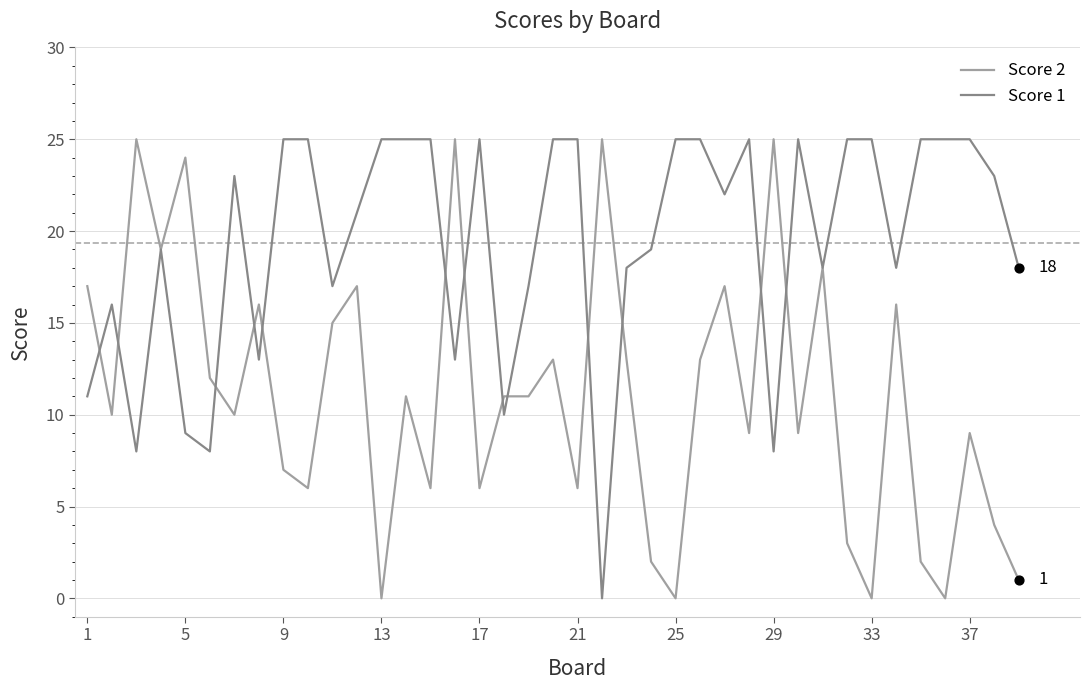

What is the maximum value shown in the chart?

25